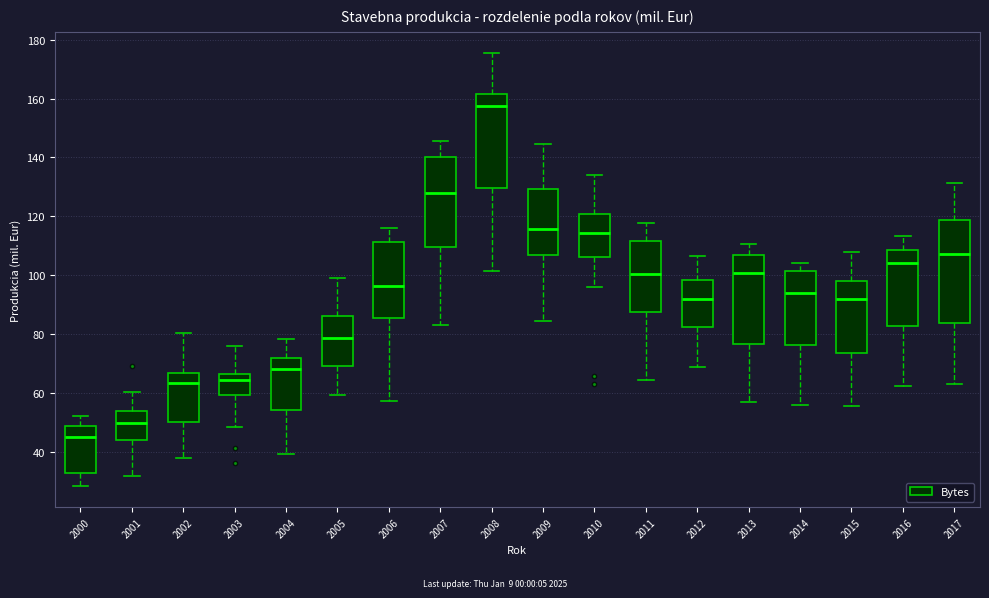

Where does the upper whisker of the box at x = 2002 end on the y-axis? The values are not printed on the chart, so give them approximately, as read against the axis.

80